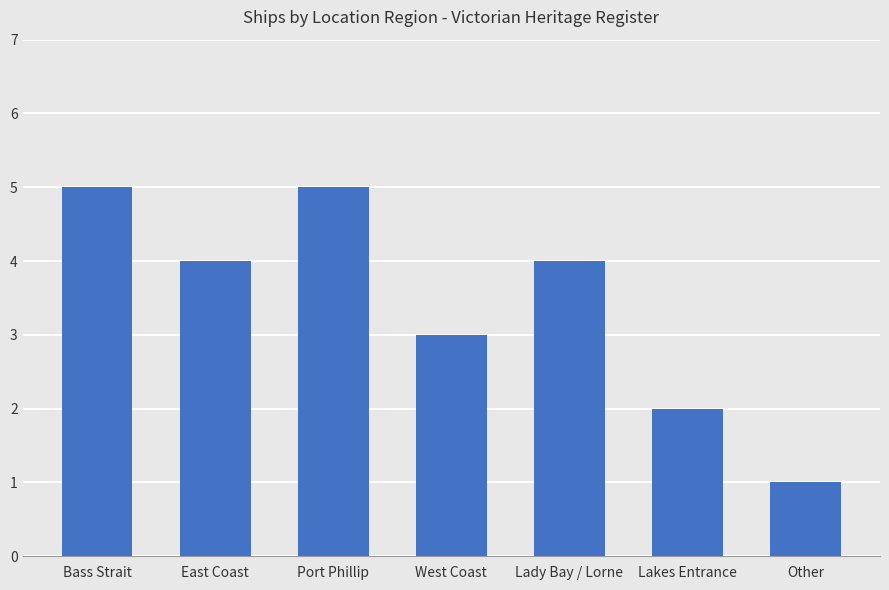

What is the sum of the values at Lady Bay / Lorne and Other?

5